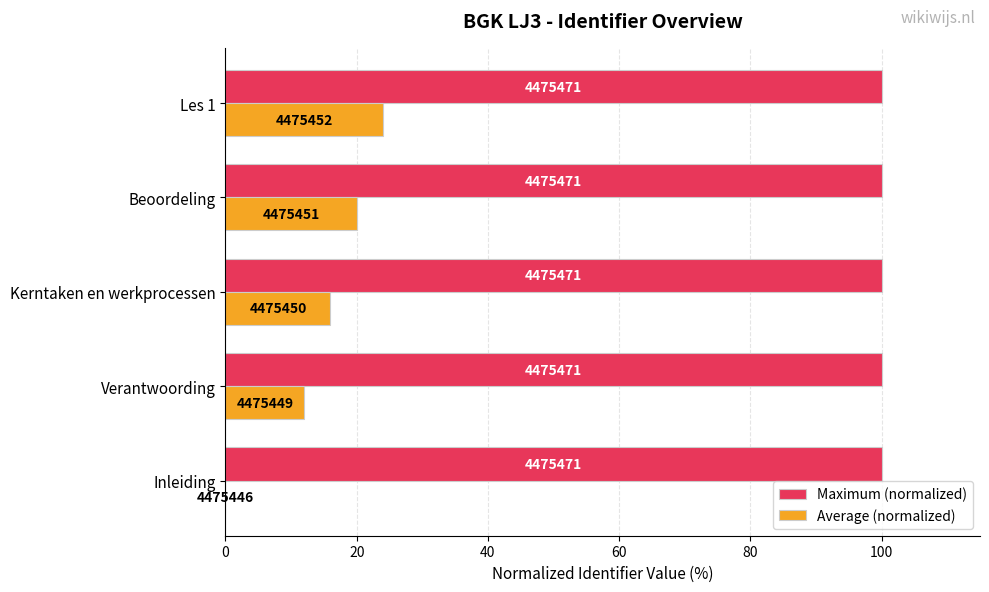

What are all the series names shown in the legend?

Maximum (normalized), Average (normalized)